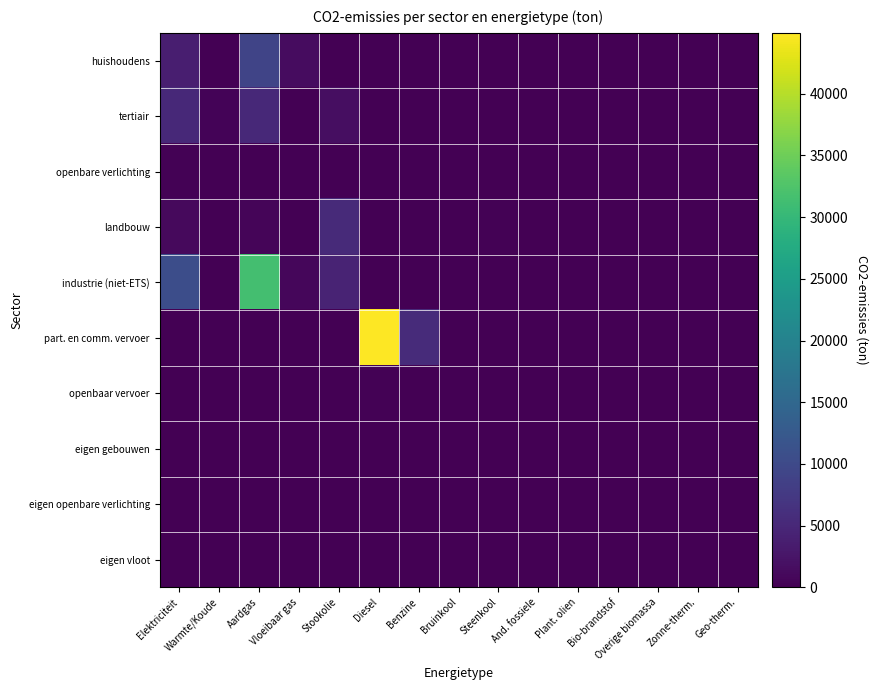

How many series are shown in this chart?

10